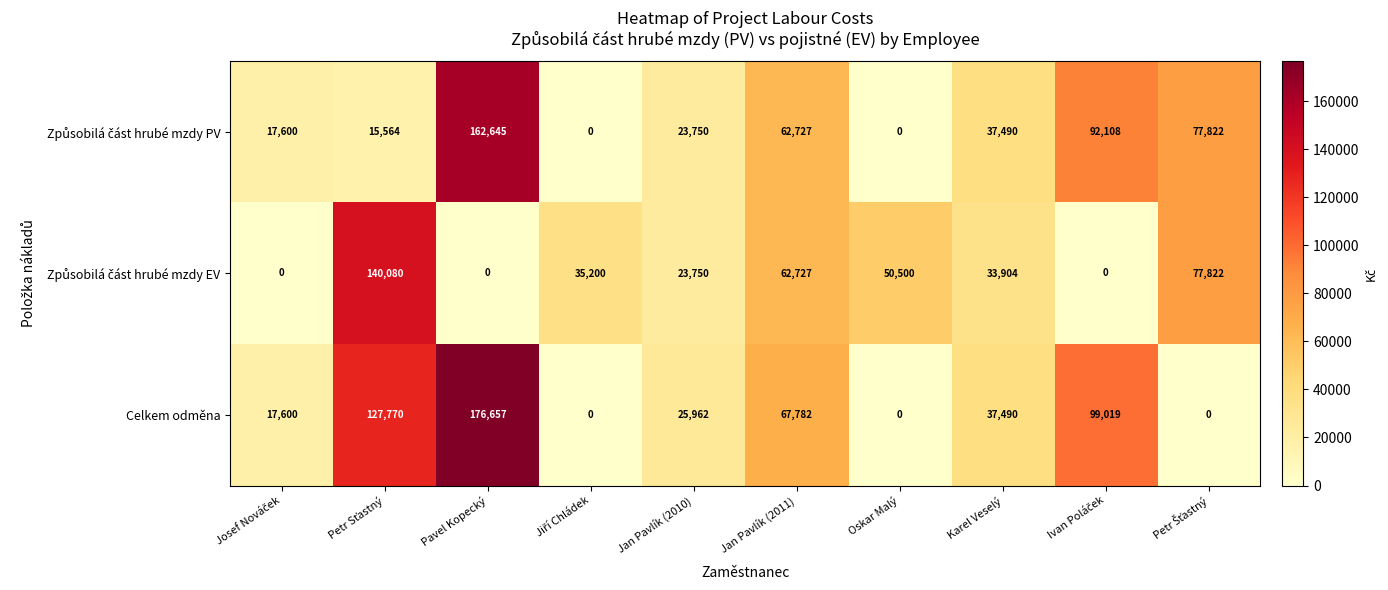

What is the spread (max minus min) of values at Jan Pavlík (2010)?

2212